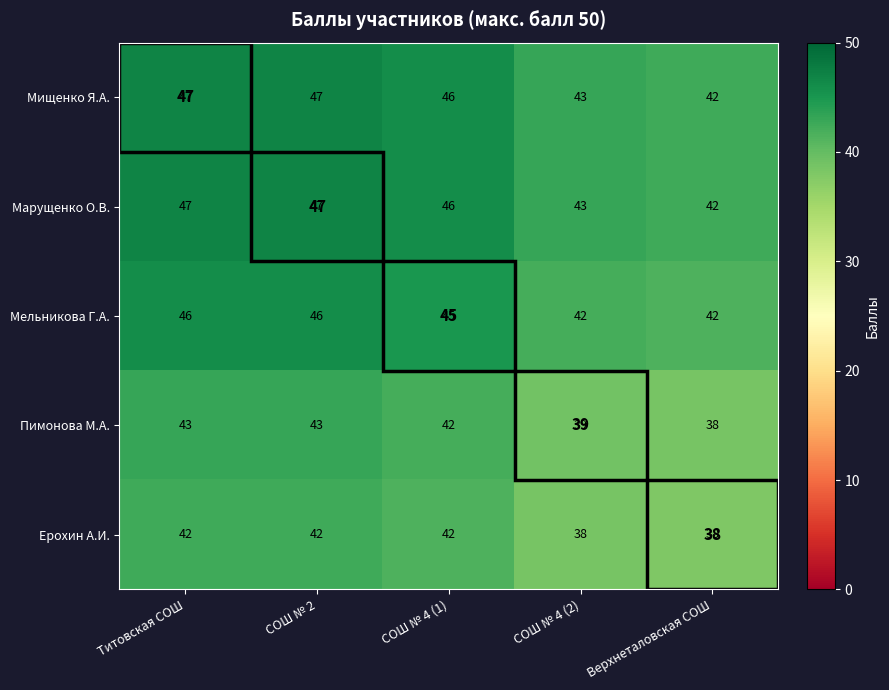

What is the difference between the highest and lowest values at СОШ № 4 (2)?

5